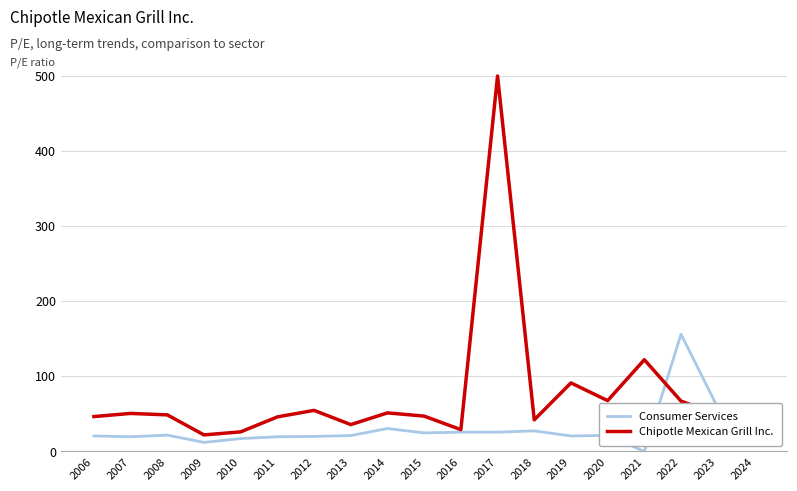

Where is Chipotle Mexican Grill Inc. nearest to the value 261?

2021